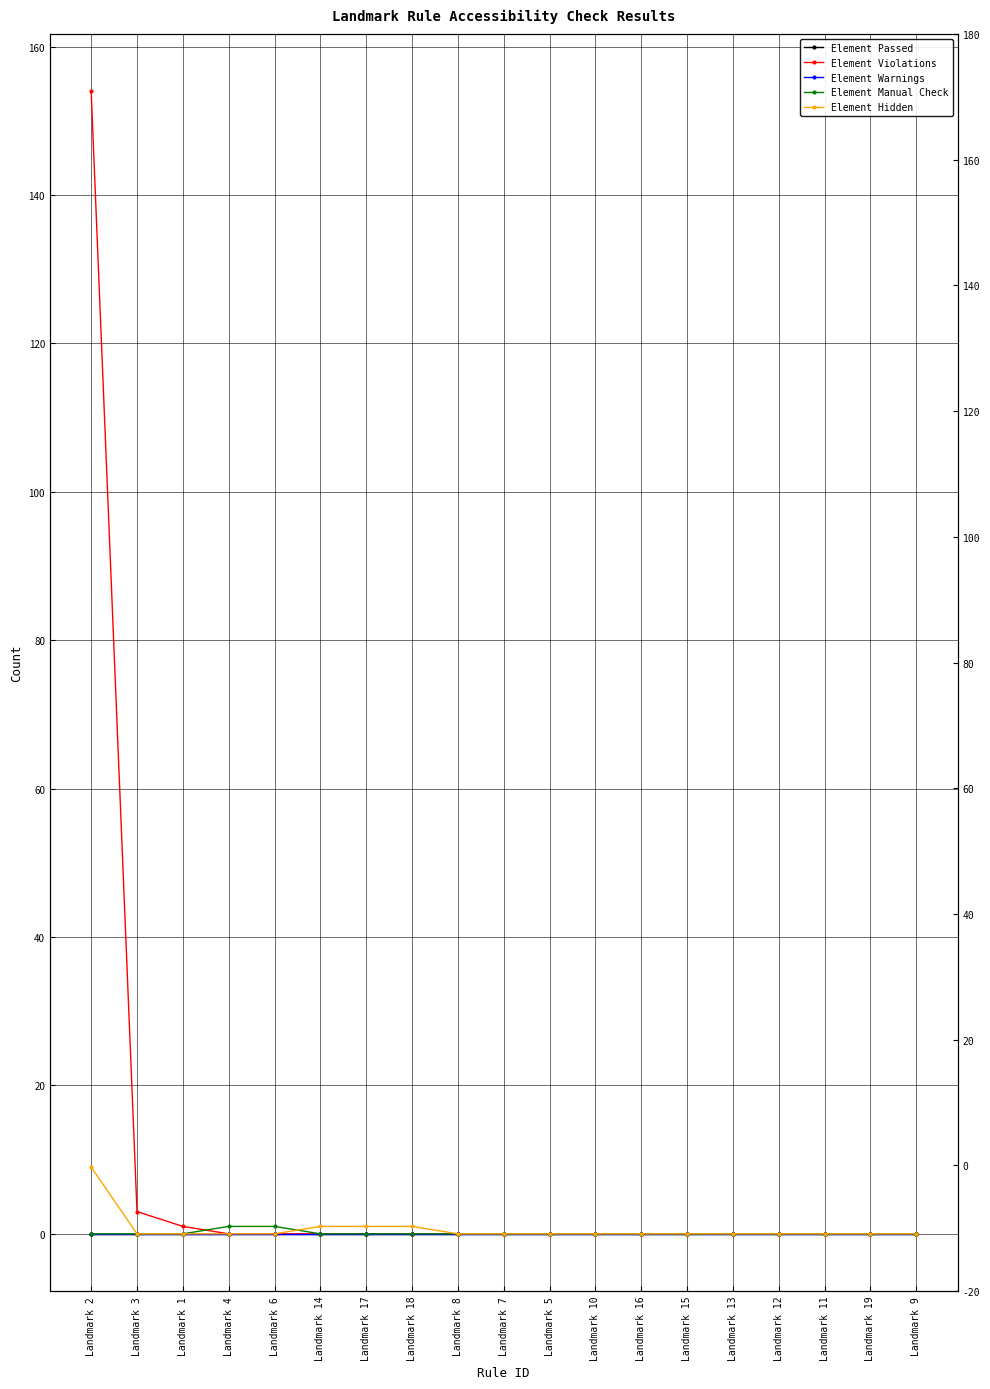

Is the value of Element Violations at Landmark 8 greater than the value of Element Warnings at Landmark 12?

No